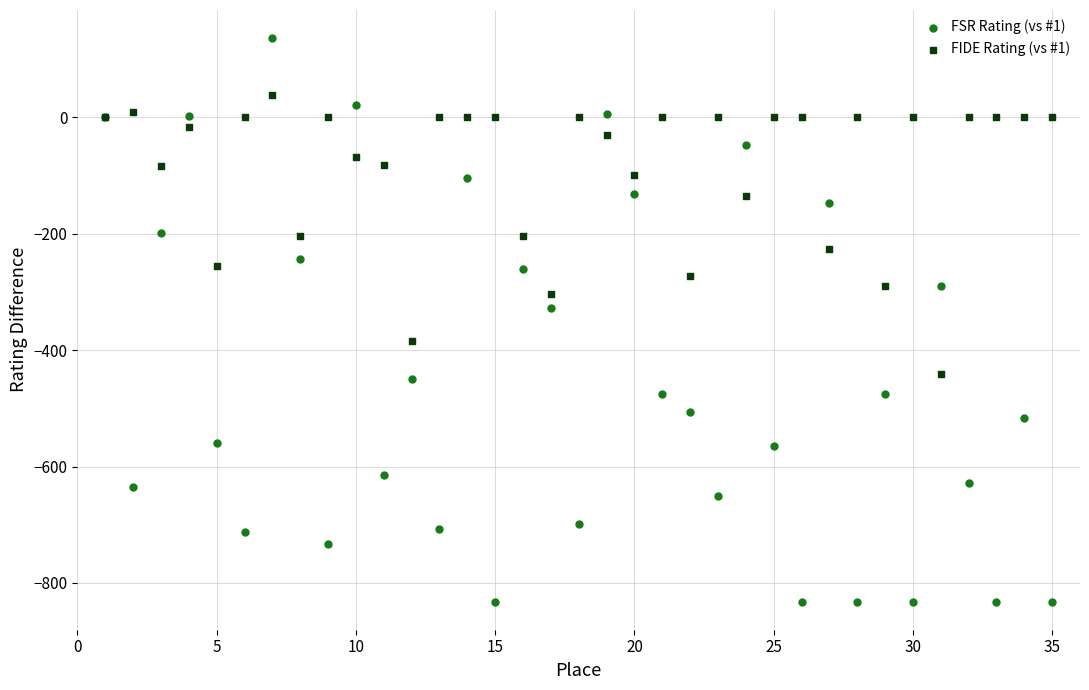

Across all series, what Y value is closest to -348?

-327